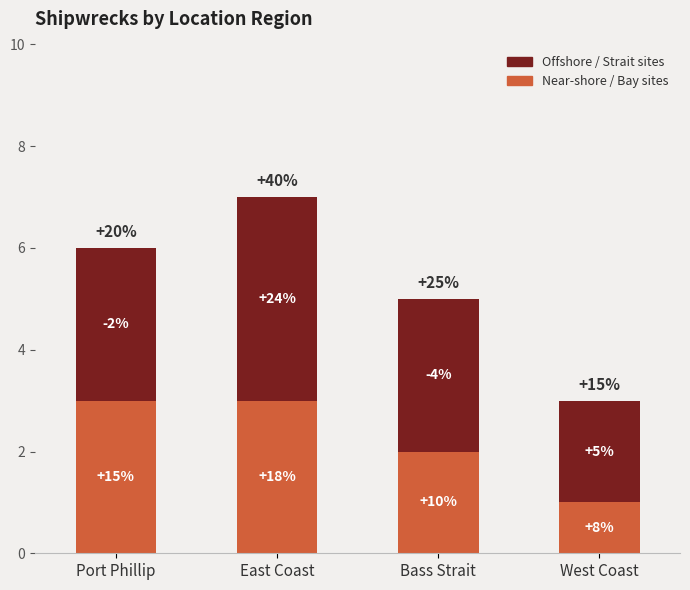

True or false: Near-shore / Bay sites has a value of 2 at Bass Strait.

True